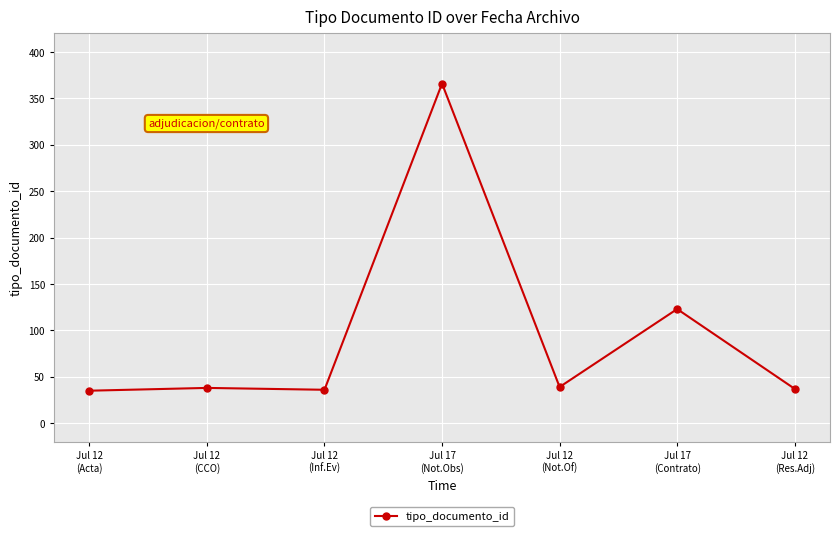

What is the minimum value shown in the chart?

35